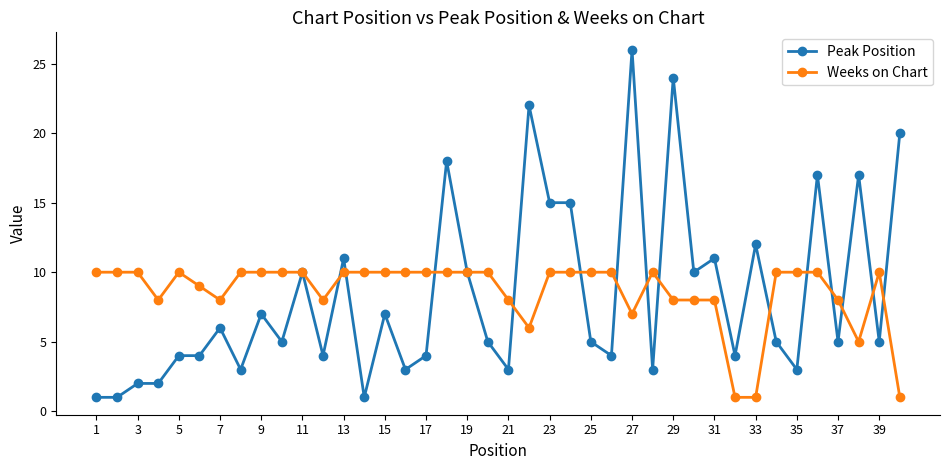

What are all the series names shown in the legend?

Peak Position, Weeks on Chart